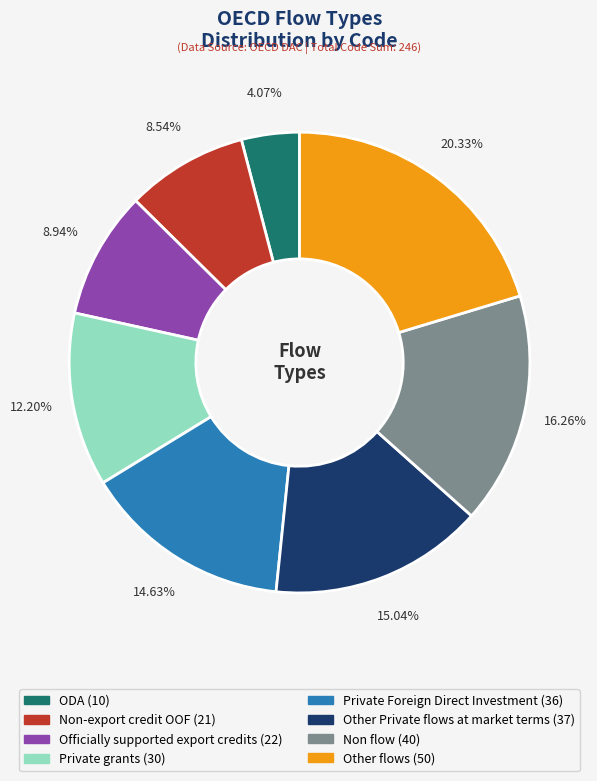

Count the number of slices in the pie.

8